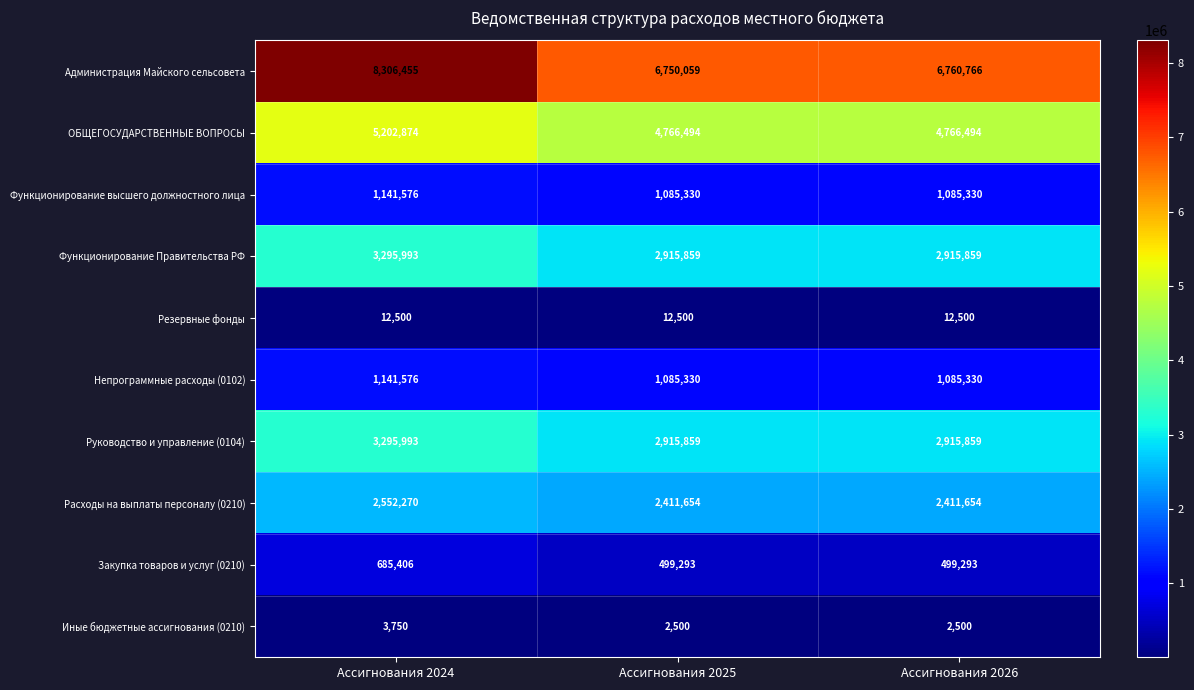

Which category has the highest value across all series?

Ассигнования 2024